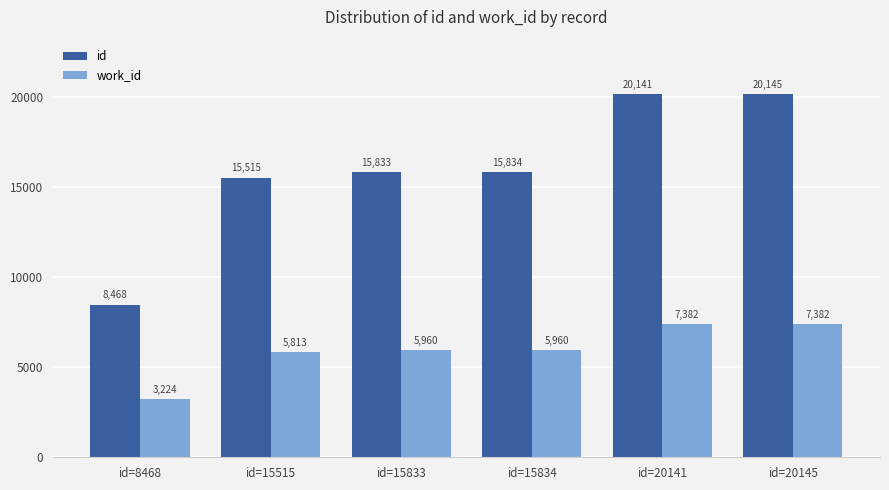

Between id=8468 and id=20141, which series saw the biggest shift?

id